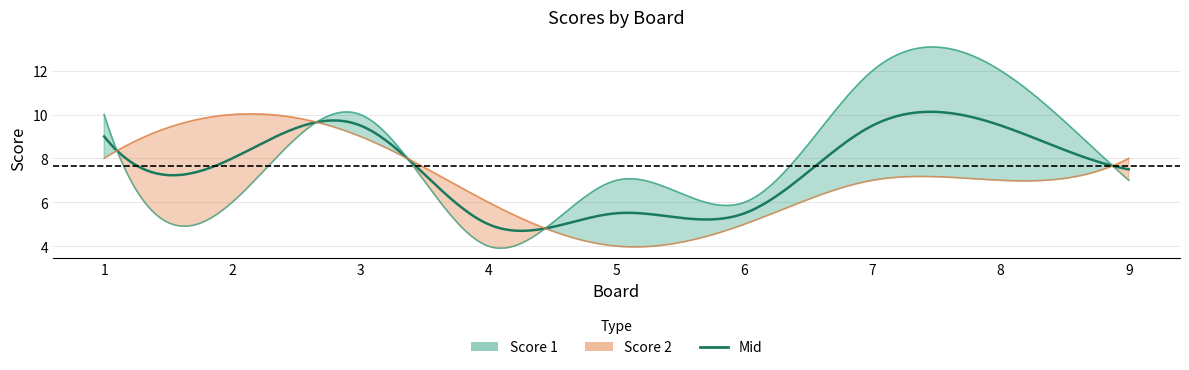

The Score 2 series shows 7 at 8. True or false?

True